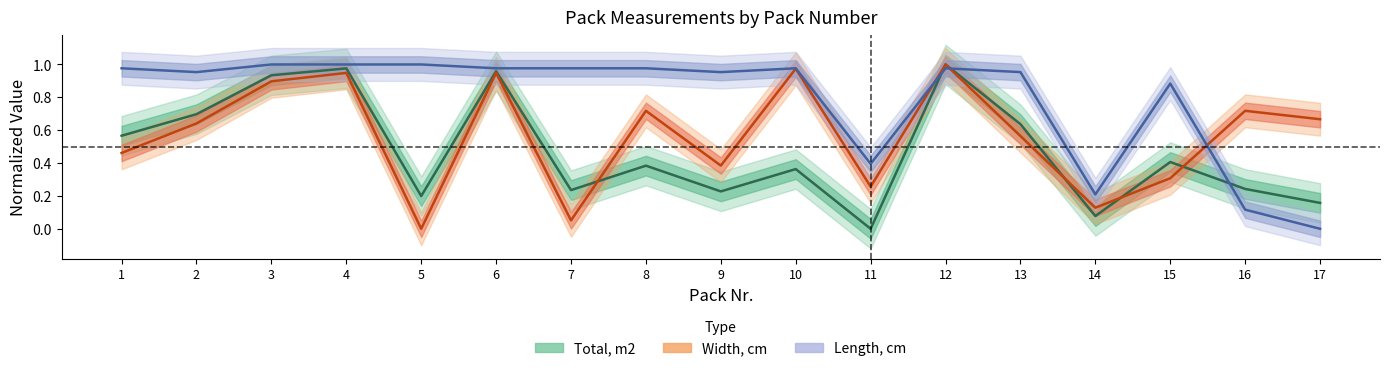

Which series has the largest total across all categories?

Length, cm